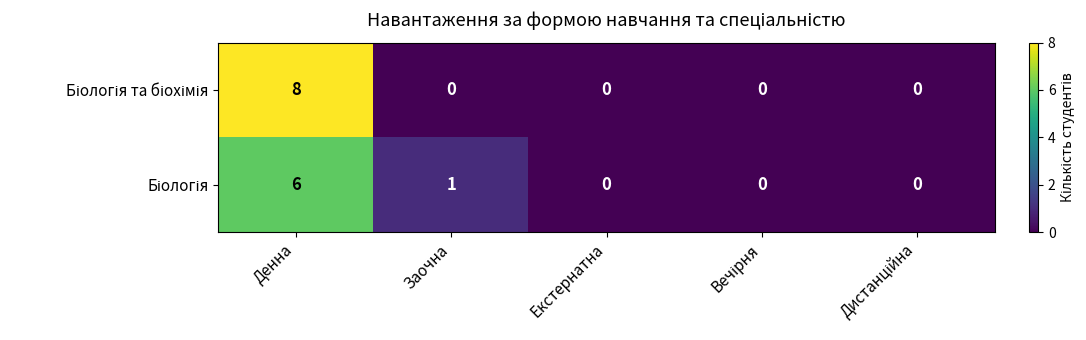

What is the greatest value displayed?

8